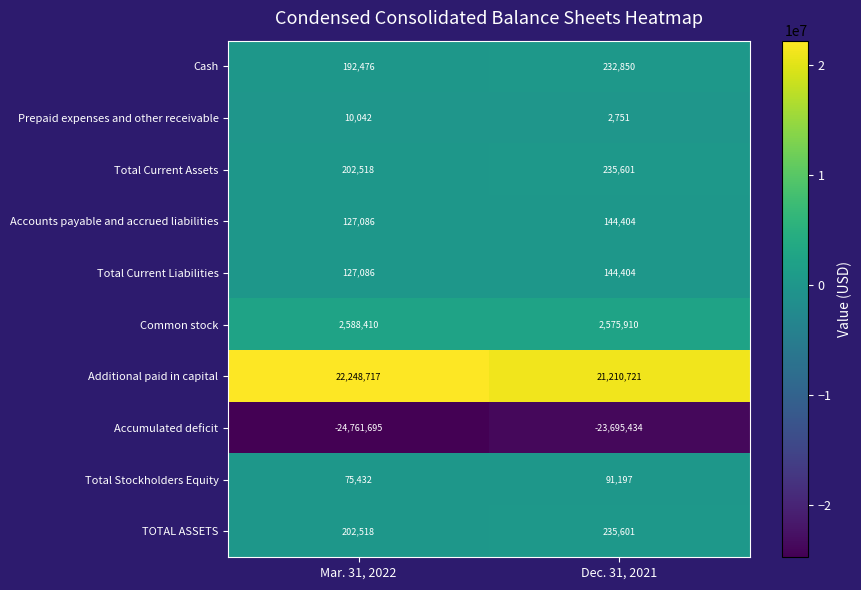

What is the sum of all Additional paid in capital values?

43459438